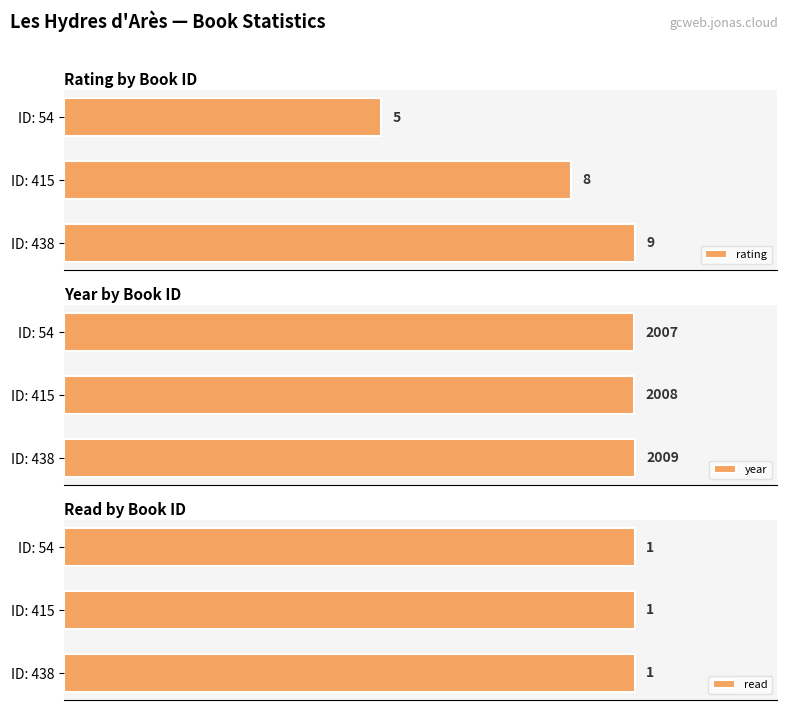

How many data points does each series have?

3